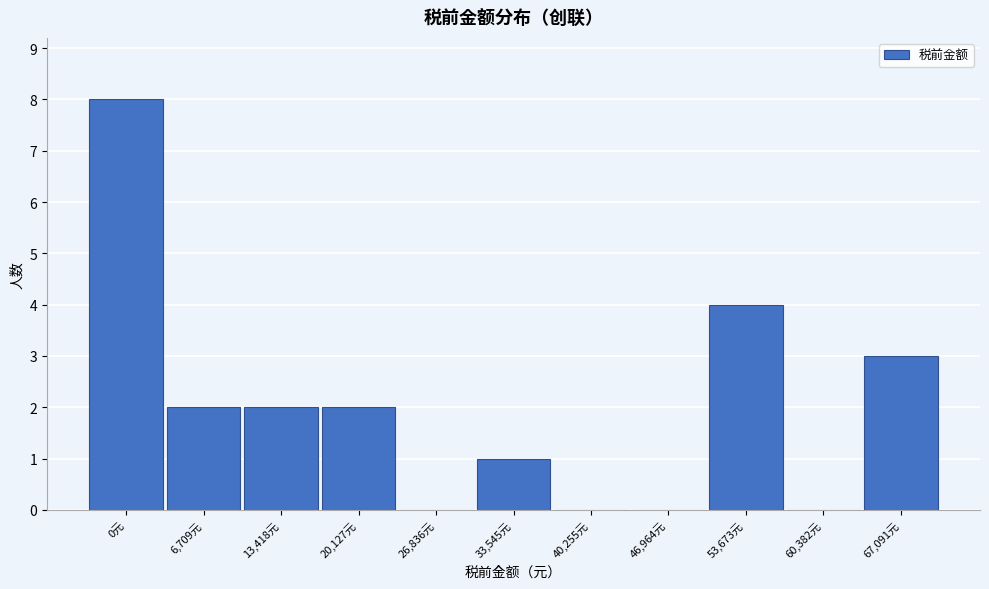

Reading left to right, transcribe all the data shown in this chart.

0元=8	6,709元=2	13,418元=2	20,127元=2	26,836元=0	33,545元=1	40,255元=0	46,964元=0	53,673元=4	60,382元=0	67,091元=3